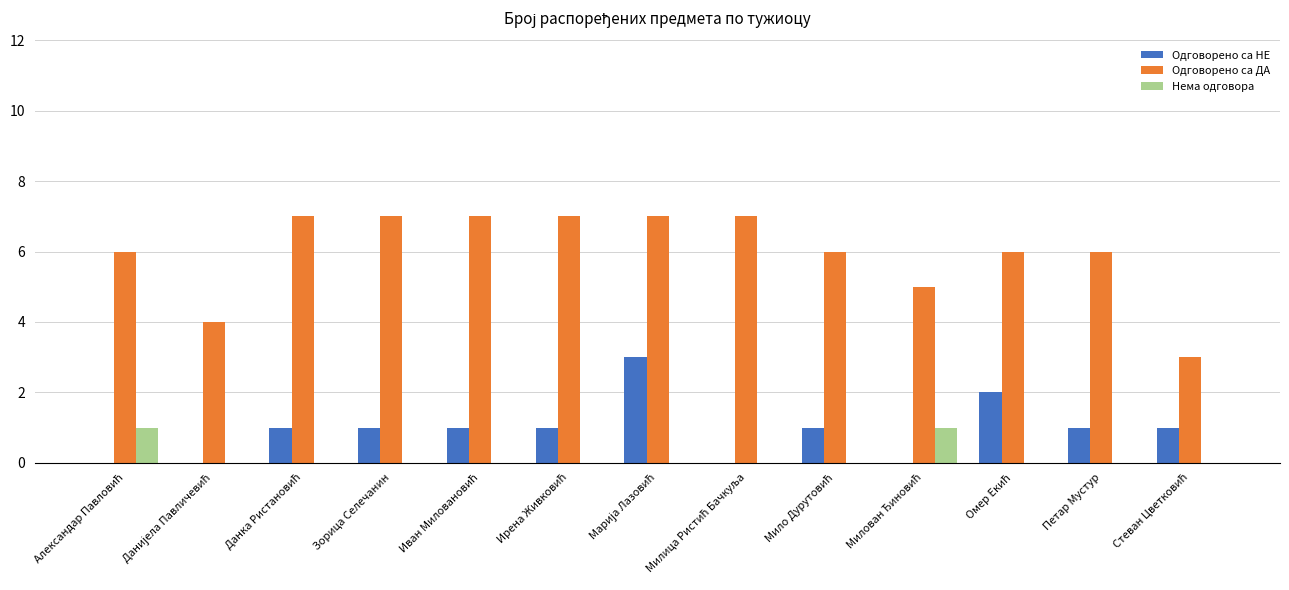

Count the number of categories in the chart.

13